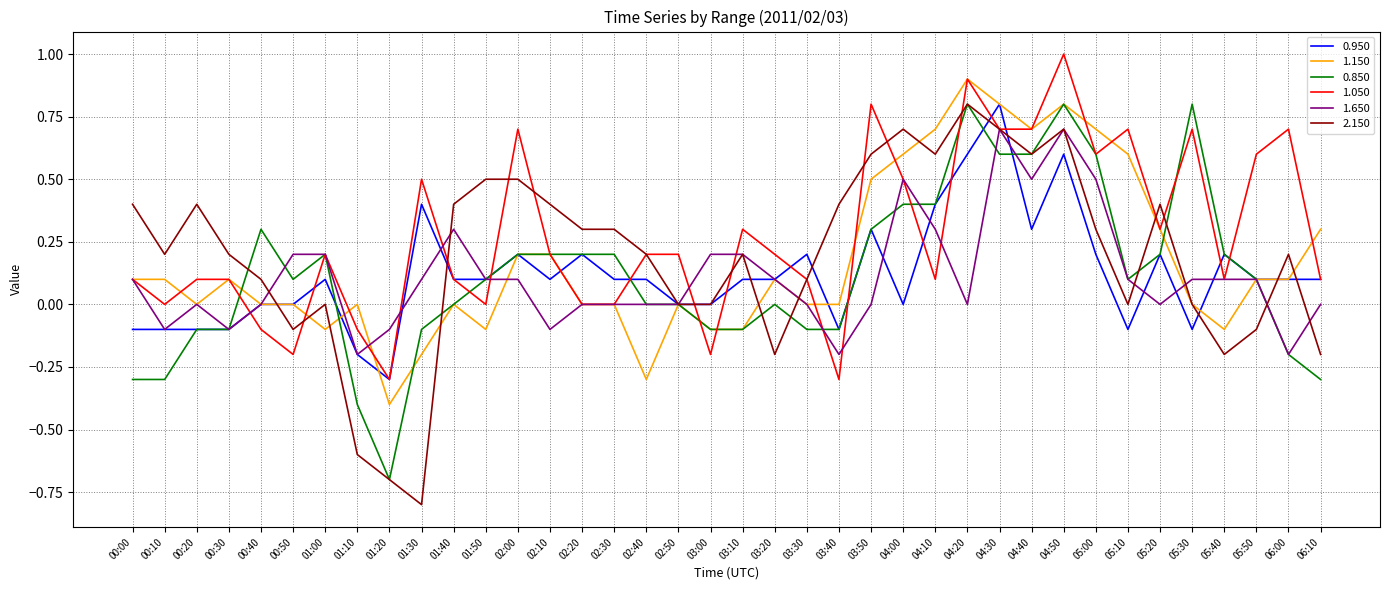

At which label does 0.950 reach its peak?

04:30